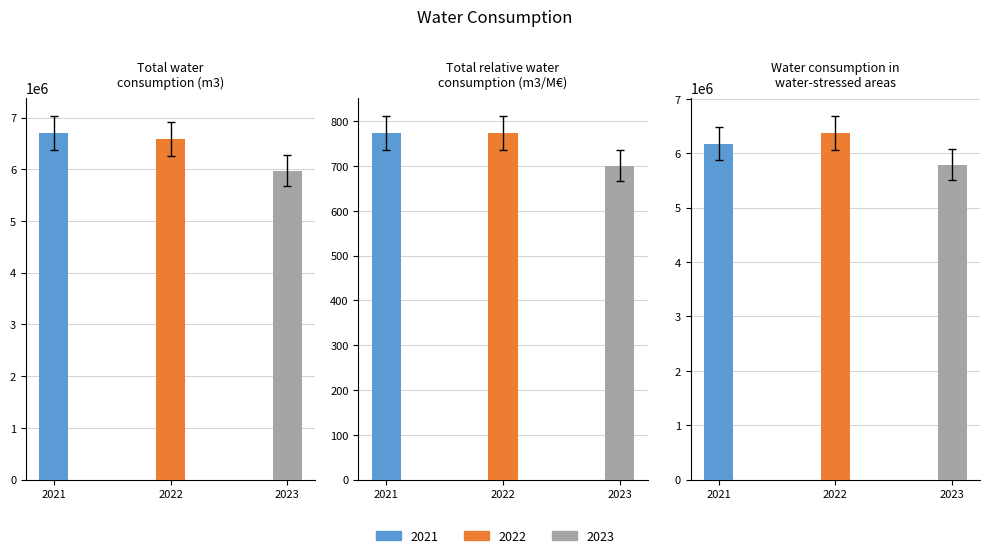

What is the approximate value of 2021 at Water consumption in
water-stressed areas?

6179906.0